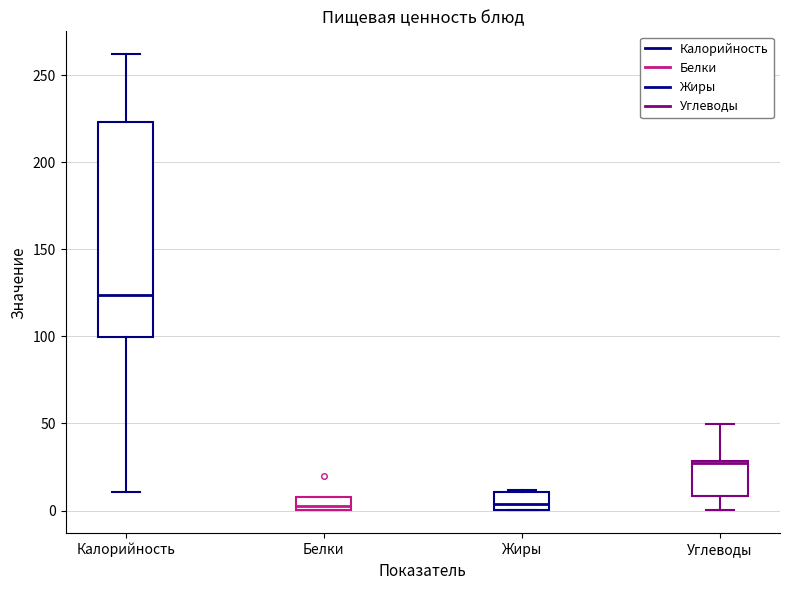

Where is the upper edge of the box for Углеводы on the y-axis? The values are not printed on the chart, so give them approximately, as read against the axis.

30